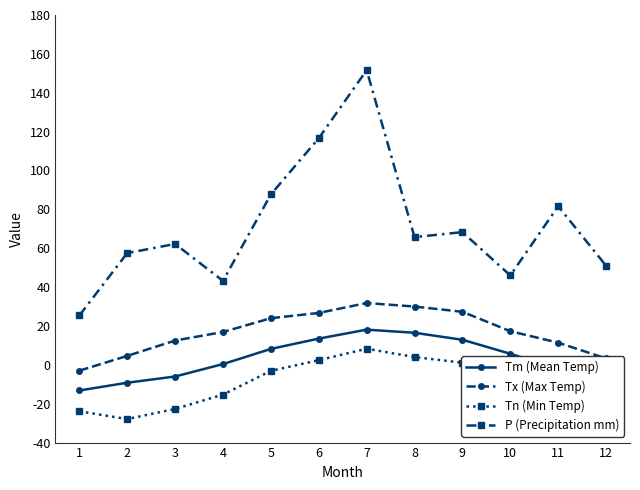

True or false: P (Precipitation mm) and Tx (Max Temp) cross at least once.

False